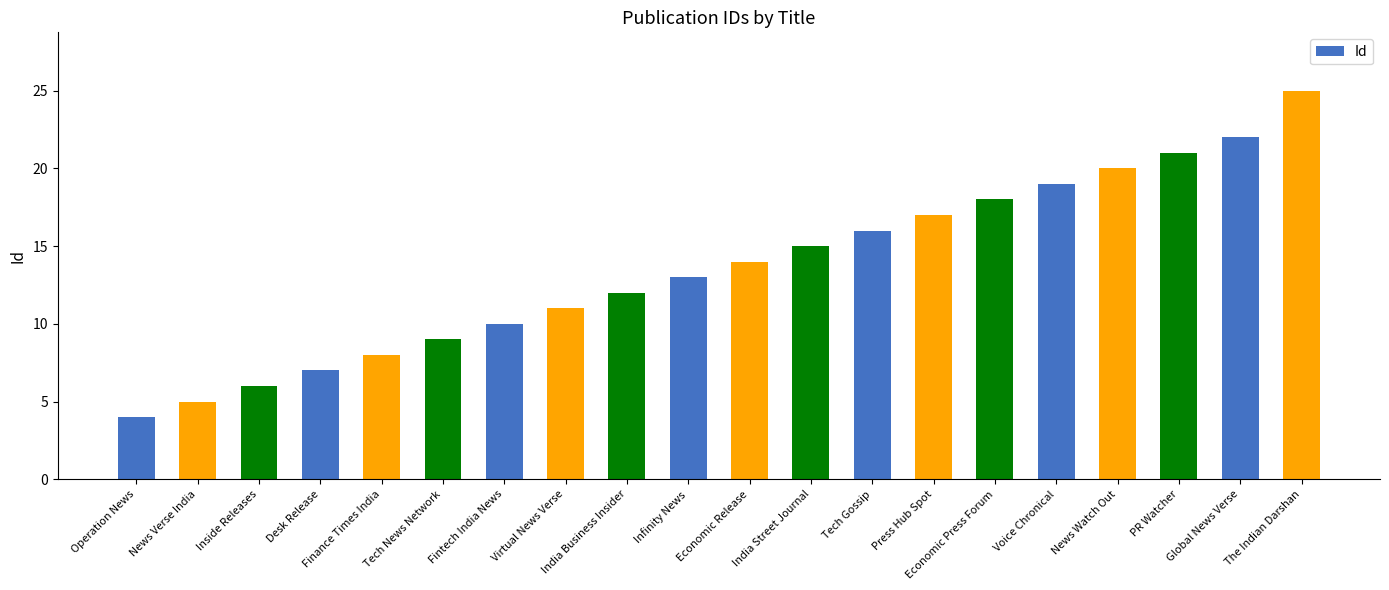

What is the minimum value shown in the chart?

4